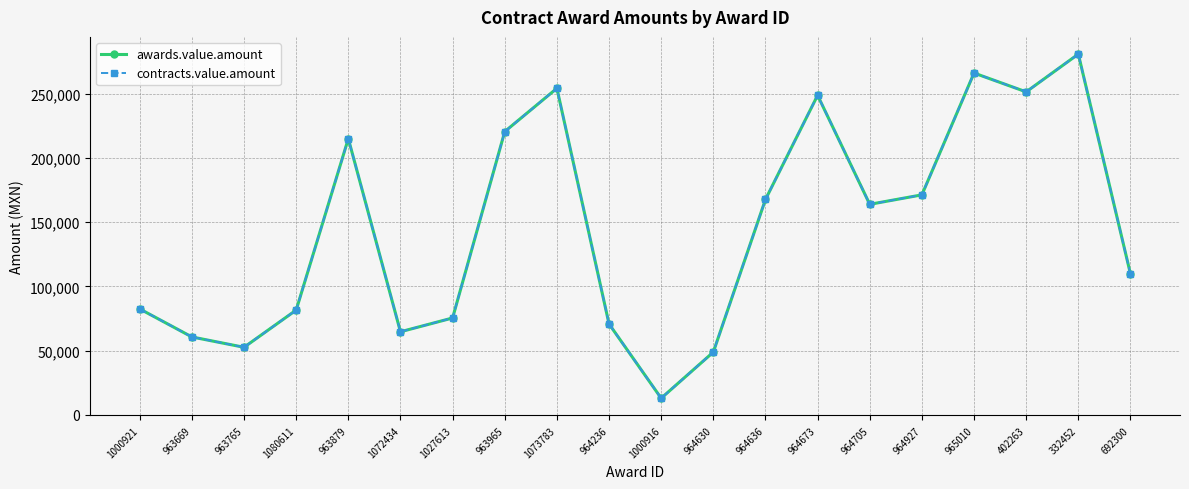

Is this an area chart (filled region under the line)?

No